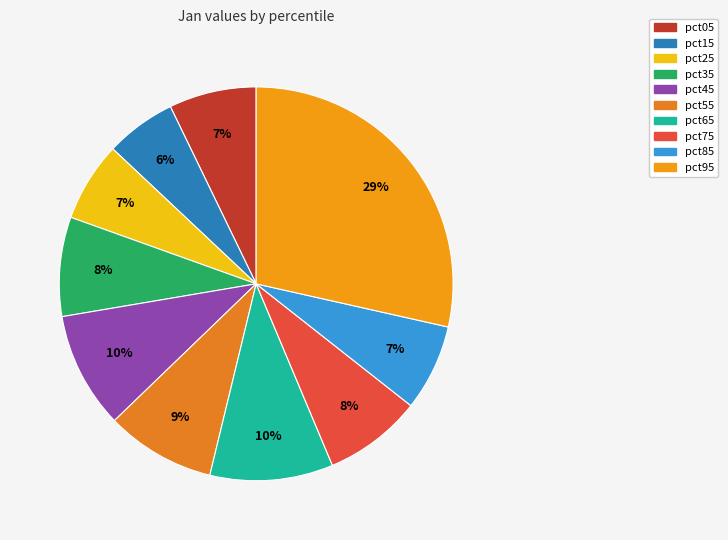

Do pct55 and pct15 together represent more than half of the pie?

No